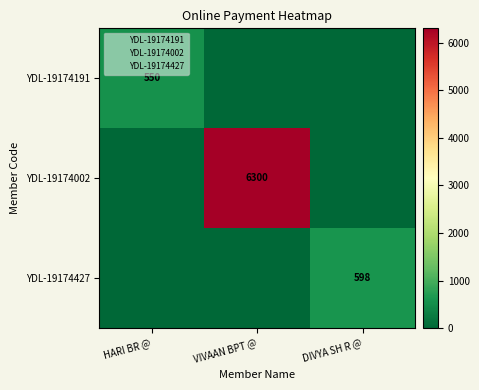

At how many categories does at least one series exceed 5393?

1